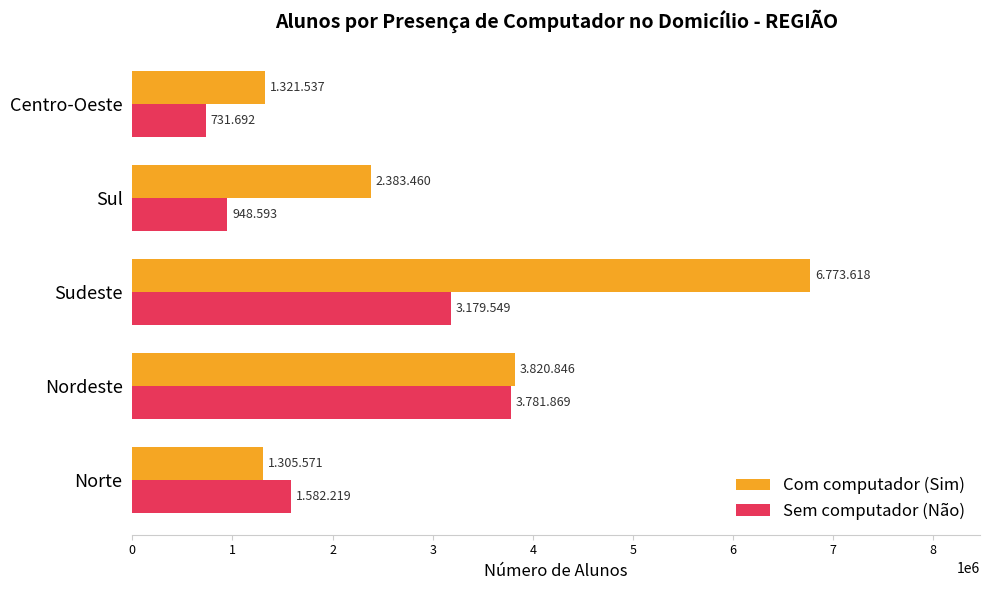

At which category is the sum across all series the highest?

Sudeste